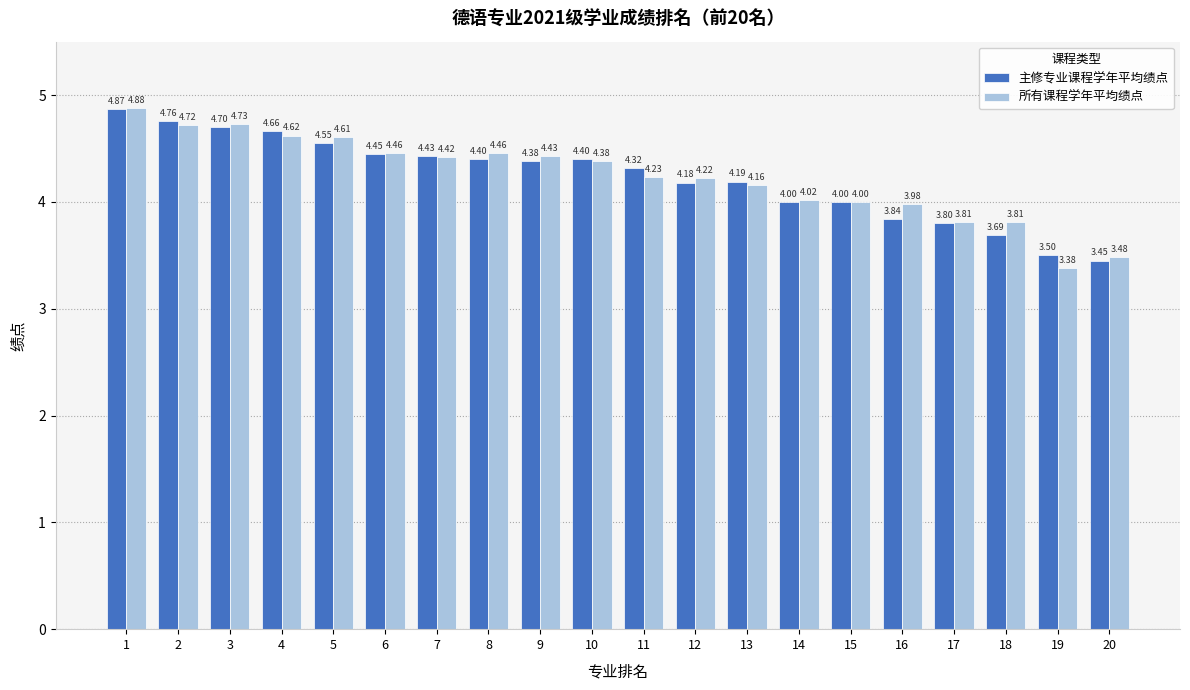

At how many categories does at least one series exceed 3?

20